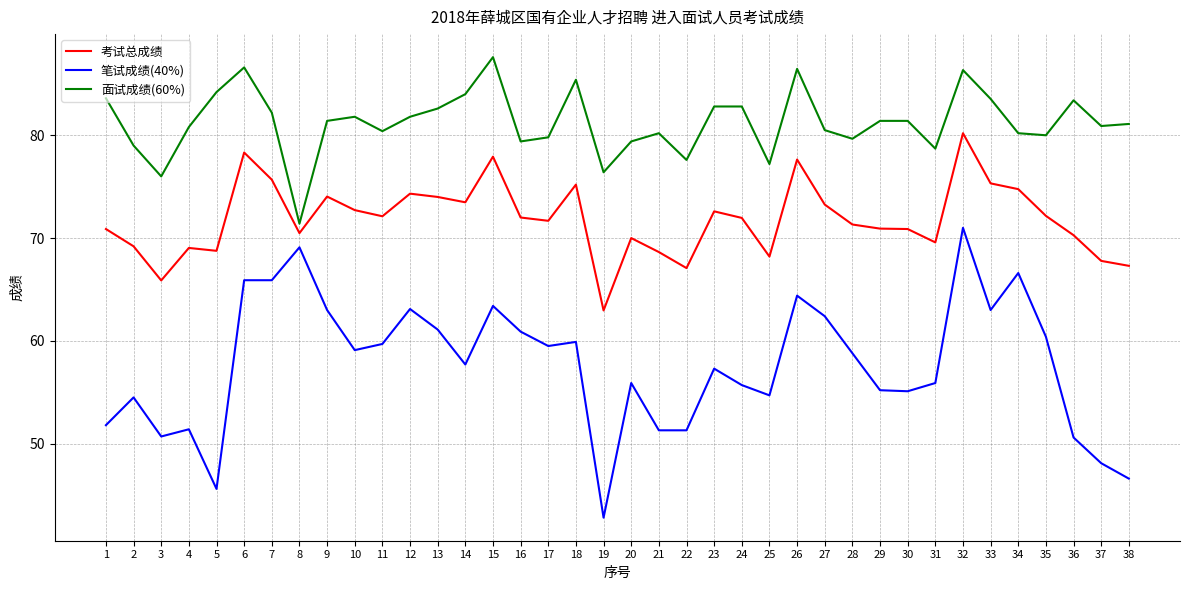

Is the value of 考试总成绩 at 18 greater than the value of 面试成绩(60%) at 22?

No